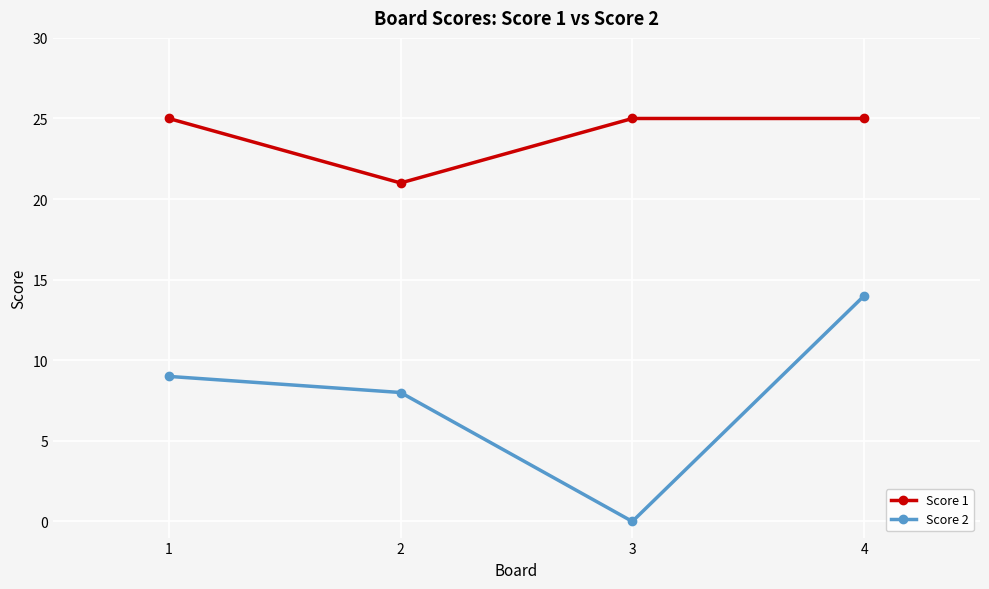

Is it true that Score 2 equals 3 at 2?

False